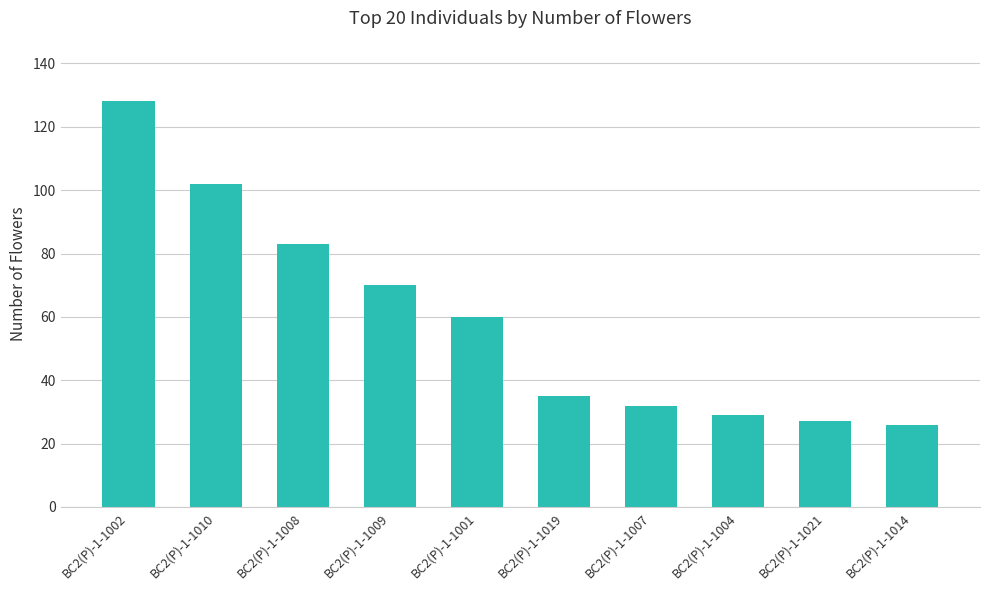

What is the sum of the values at BC2(P)-1-1004 and BC2(P)-1-1009?

99